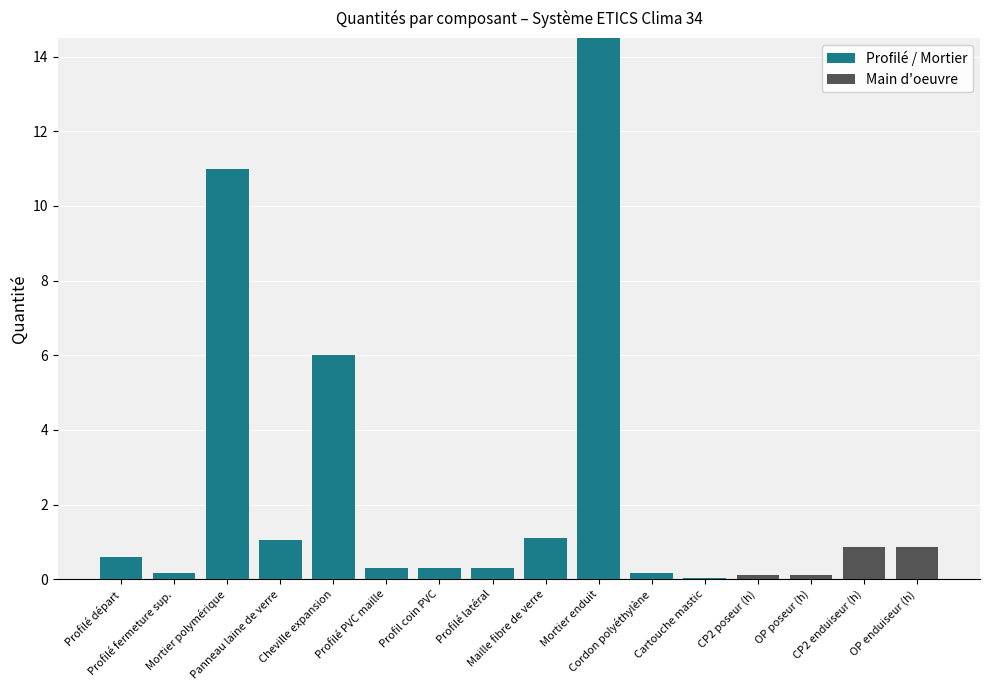

What is the sum of all Profilé / Mortier values?

35.5